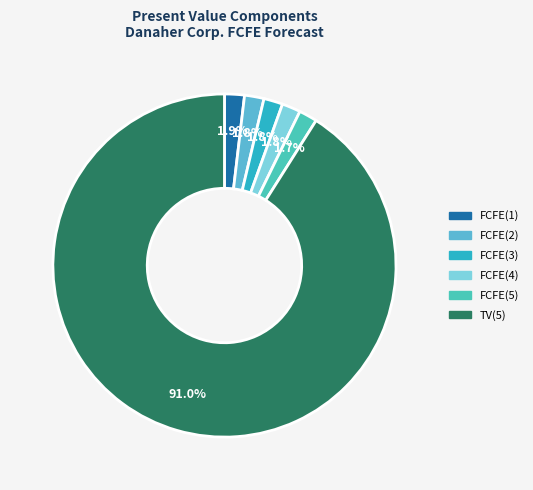

Combined, do TV(5) and FCFE(5) account for over 50%?

Yes